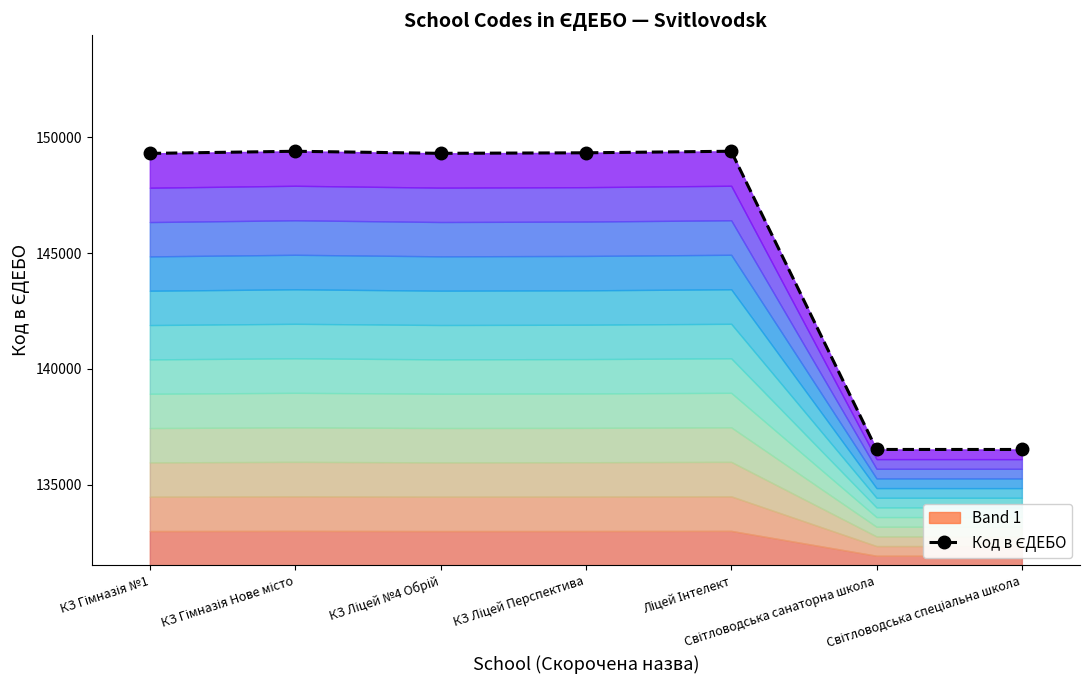

Rank the categories by value from lowest to highest.

Світловодська спеціальна школа, Світловодська санаторна школа, КЗ Гімназія №1, КЗ Ліцей №4 Обрій, КЗ Ліцей Перспектива, КЗ Гімназія Нове місто, Ліцей Інтелект